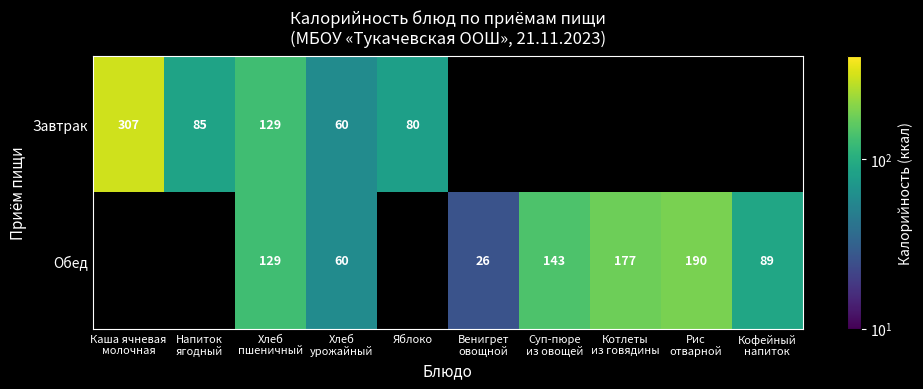

How many distinct data groups are displayed?

2